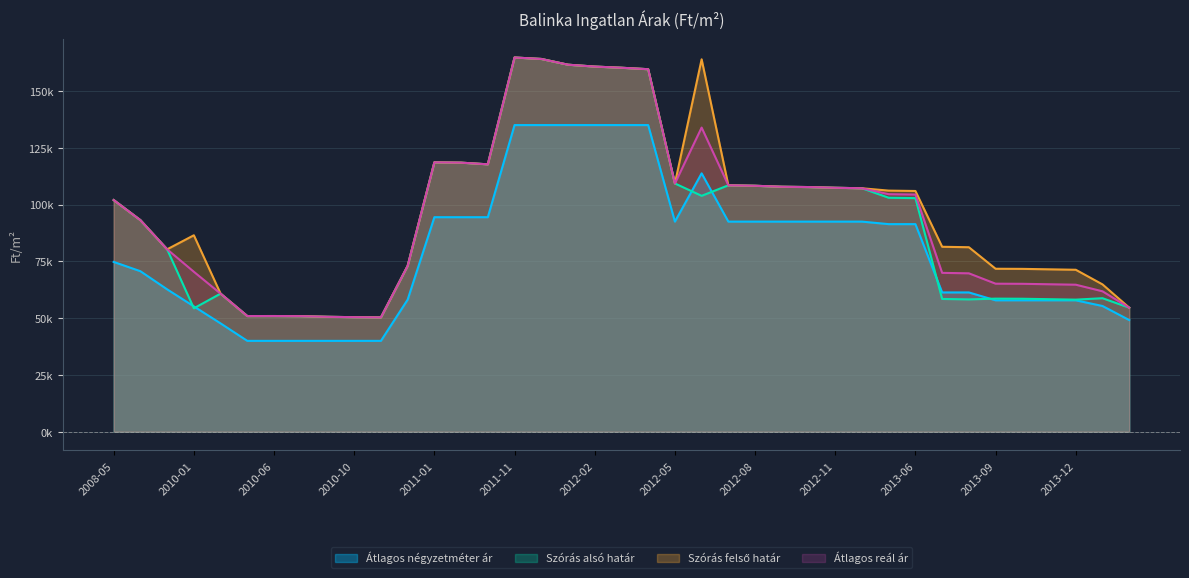

At how many categories does at least one series exceed 108430?

12